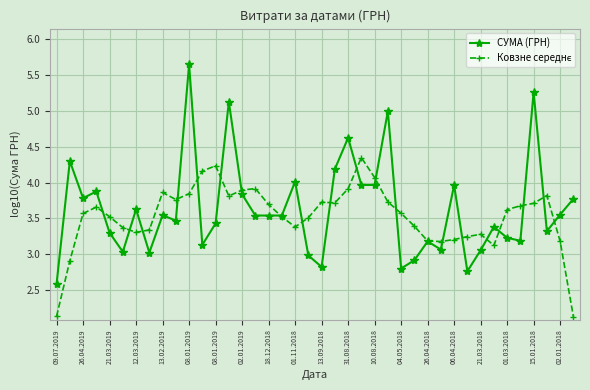

What is the minimum value shown in the chart?

2.1